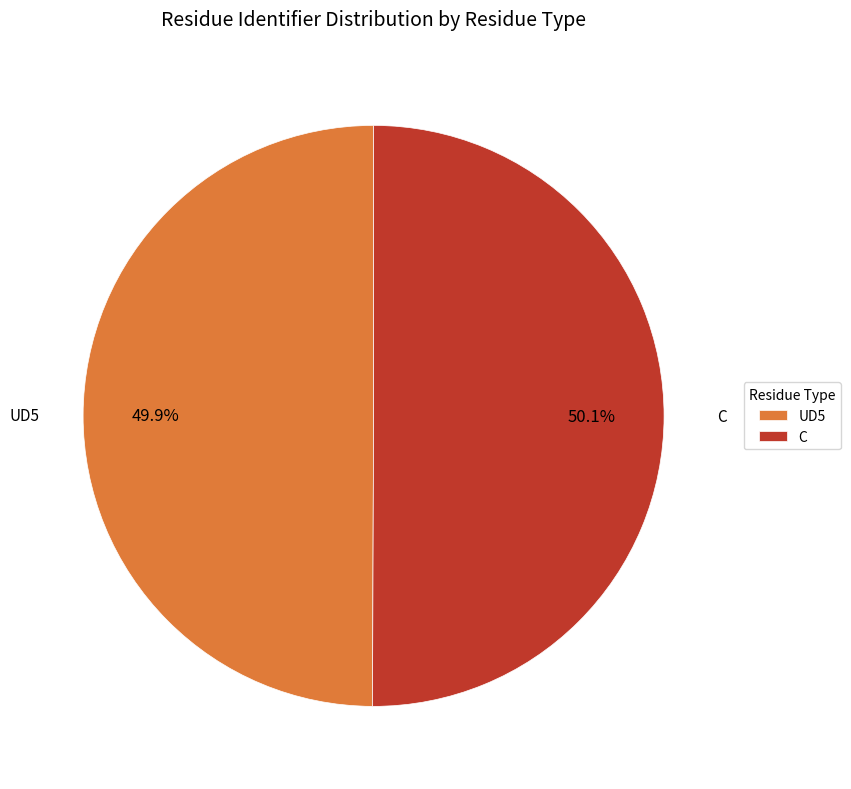

How much of the chart is everything except UD5?

50.1%